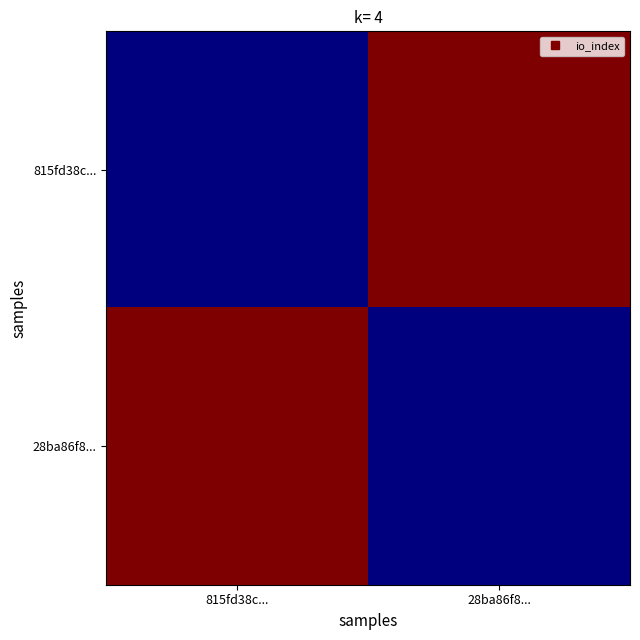

Reading right to left, list all the values displayed in this chart.

815fd38c...: 28ba86f8...=14	815fd38c...=0
28ba86f8...: 28ba86f8...=0	815fd38c...=14